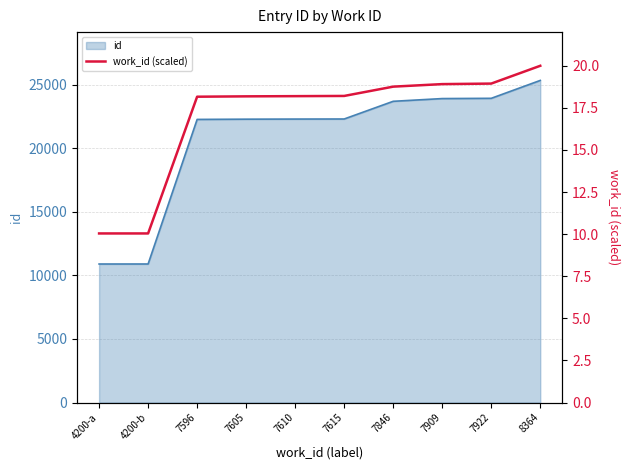

What is the sum of the values at 7922 and 7596?

37.1